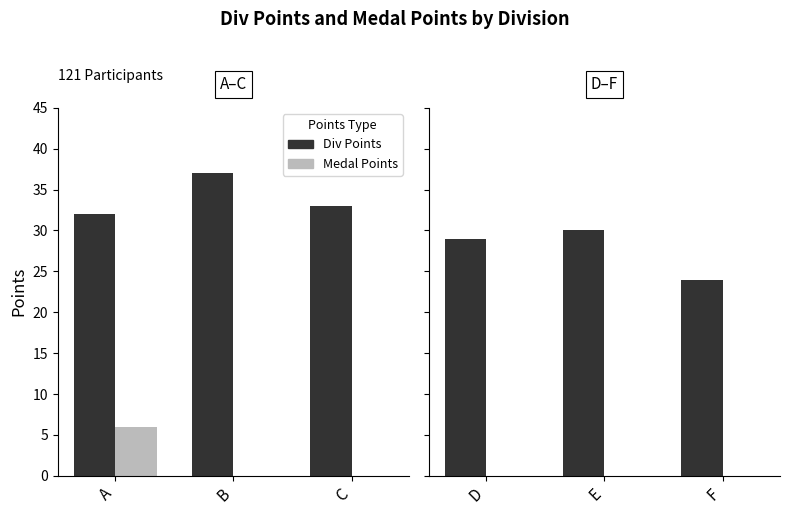

Is the value of Medal Points at F greater than the value of Div Points at E?

No